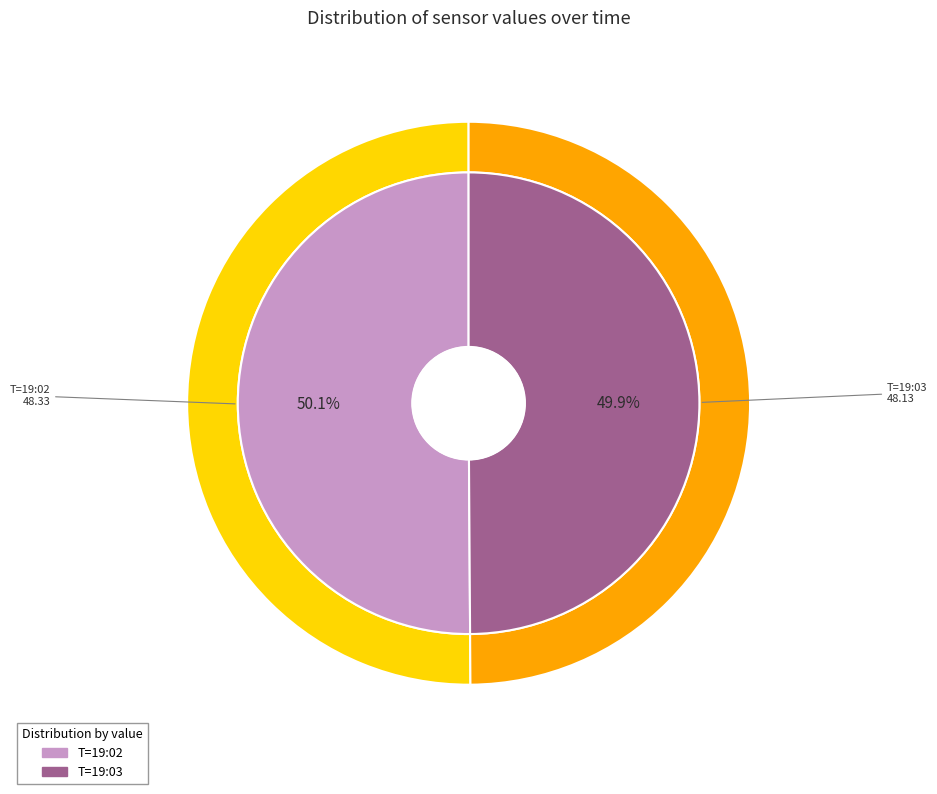

To the nearest percent, what is the average slice percentage?

50%